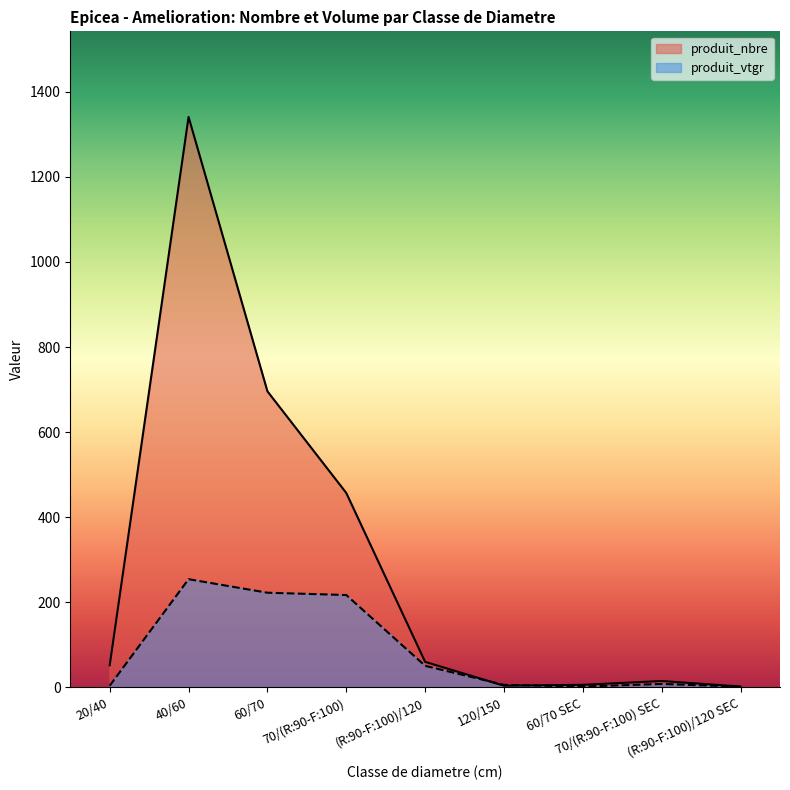

Which series changed the most between 120/150 and 70/(R:90-F:100) SEC?

produit_nbre